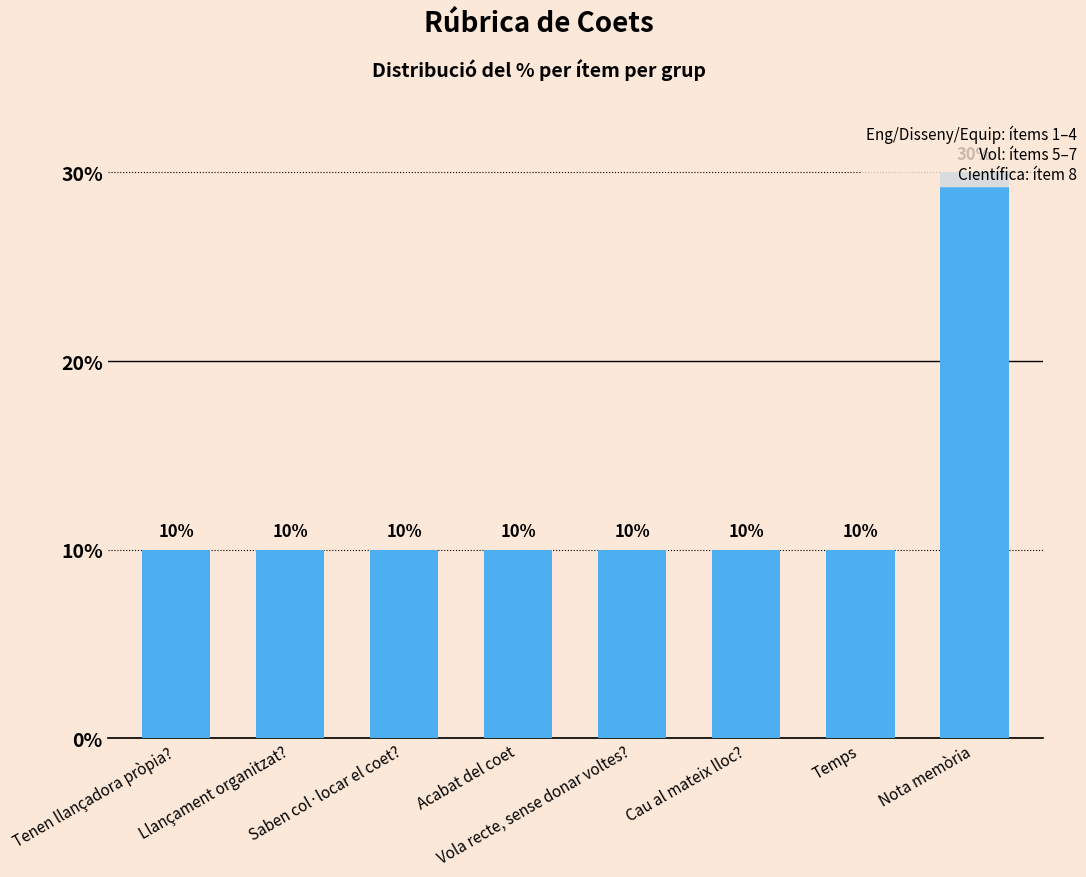

Which category has the highest value across all series?

Nota memòria